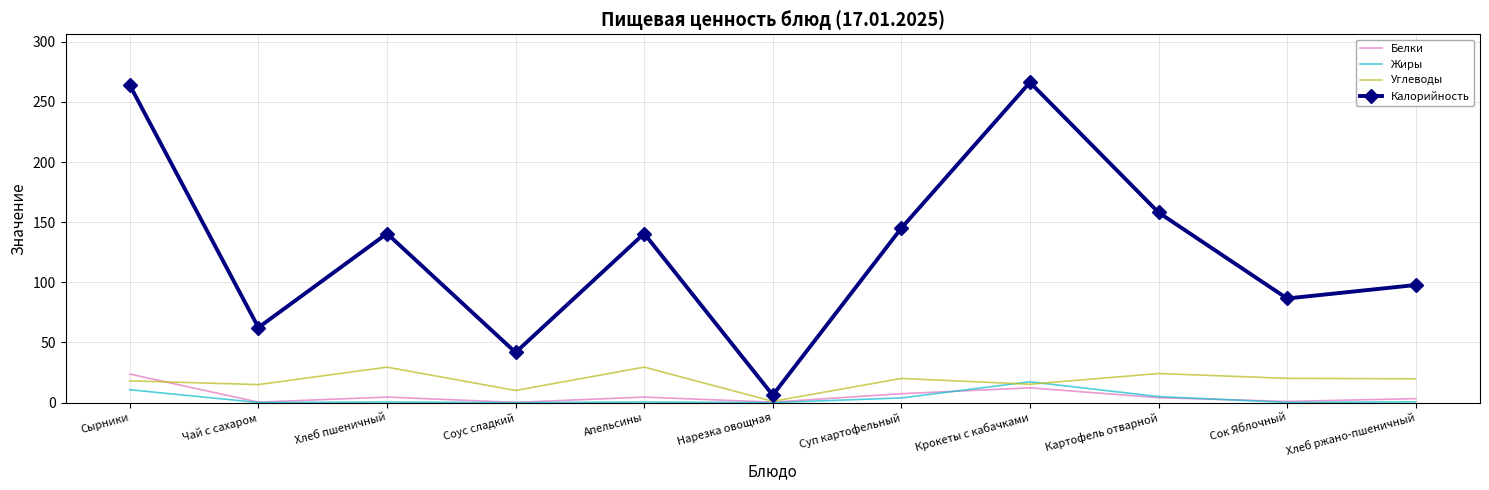

How many values in the Калорийность series are below 140?

5